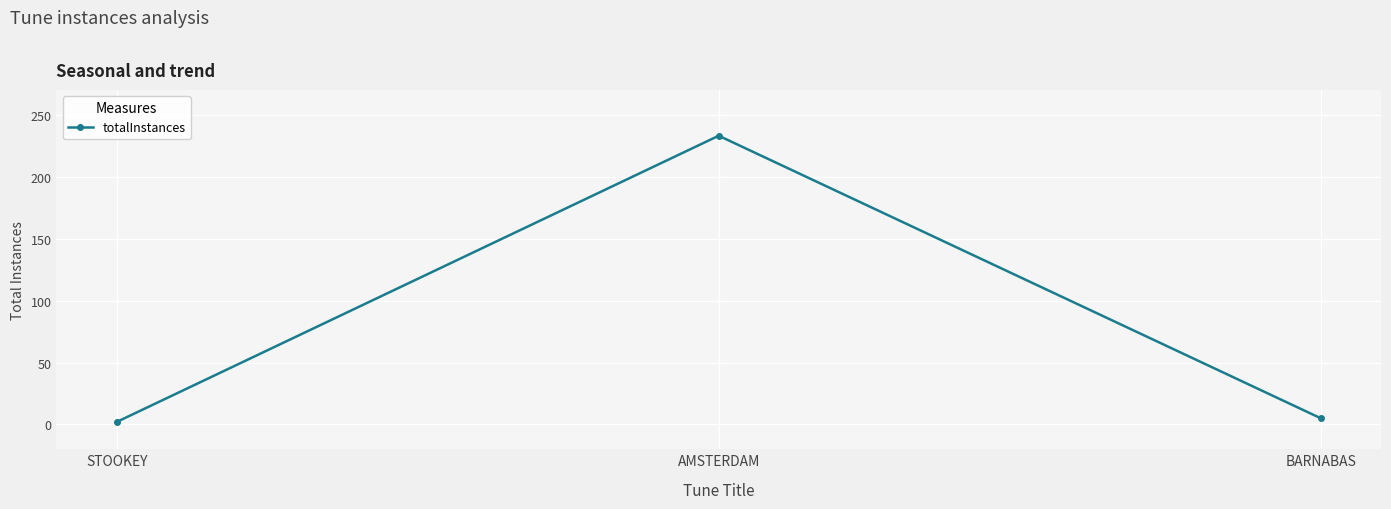

Rank the categories by value from lowest to highest.

STOOKEY, BARNABAS, AMSTERDAM